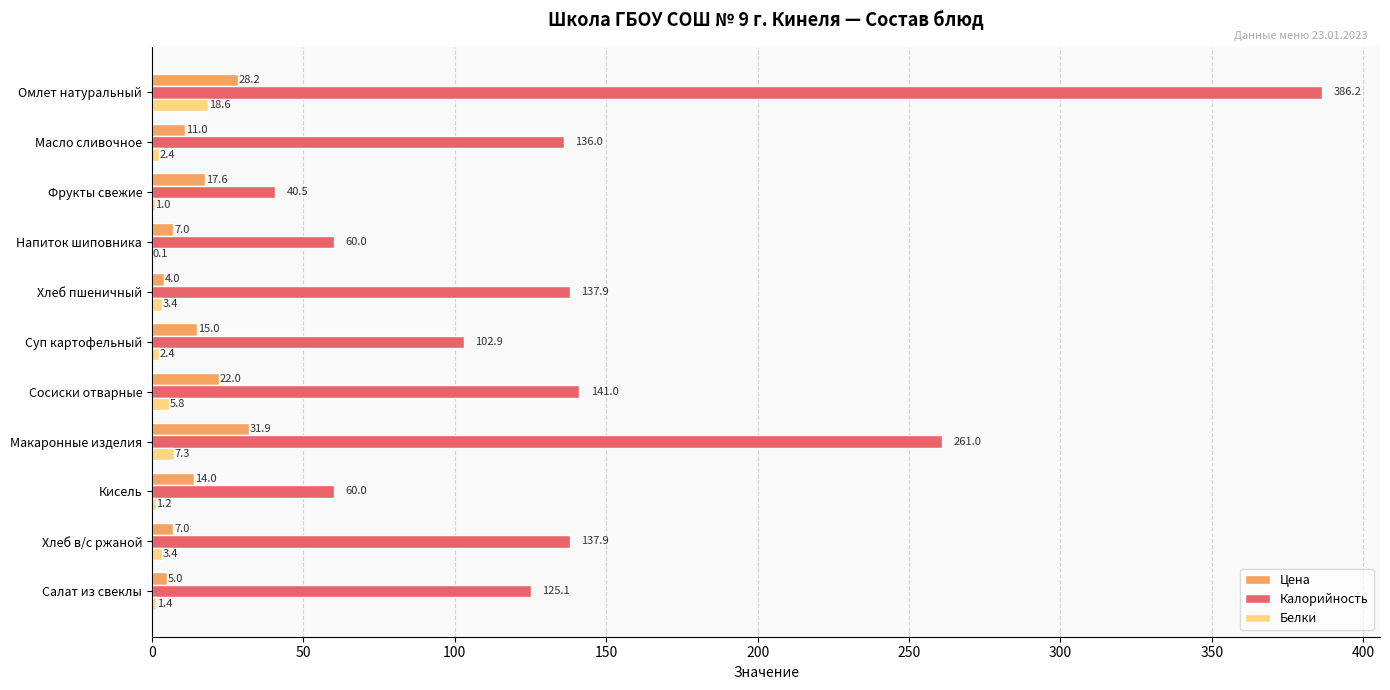

Which series changed the most between Хлеб пшеничный and Салат из свеклы?

Калорийность